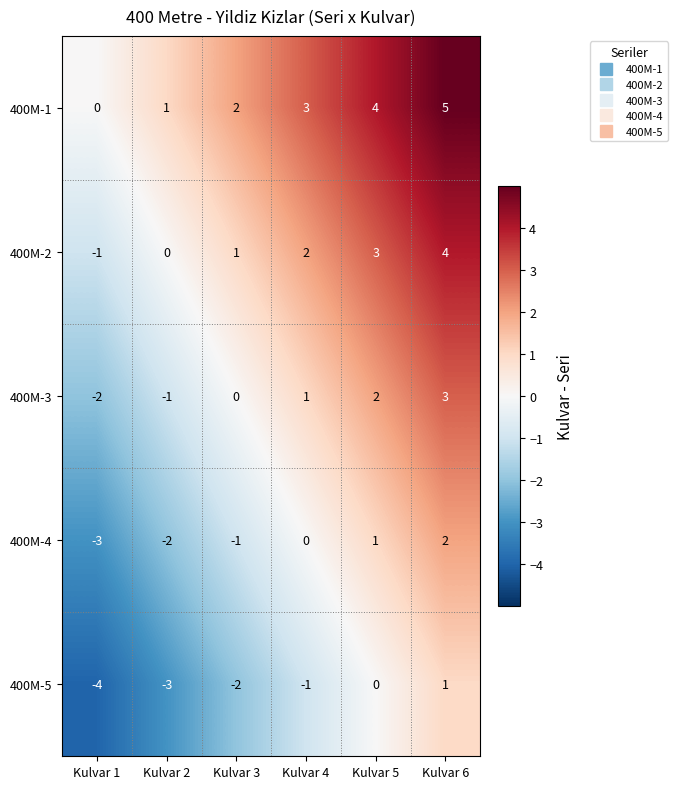

Count the 400M-4 values in the range -2 to 1.

4